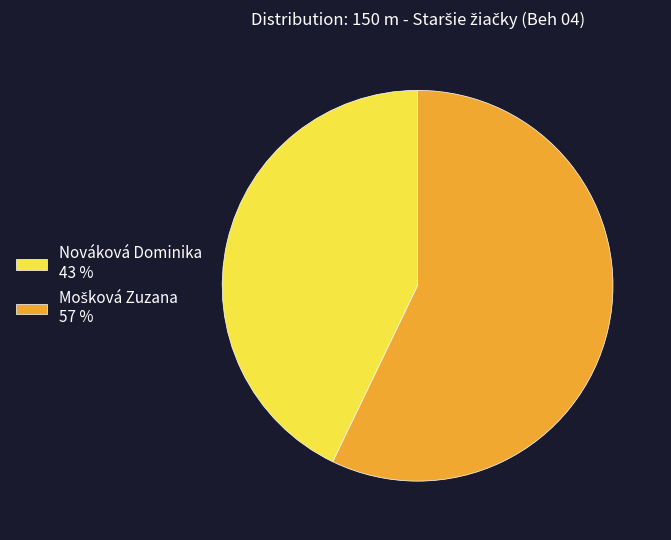

Which category has the smallest portion of the pie?

Nováková Dominika